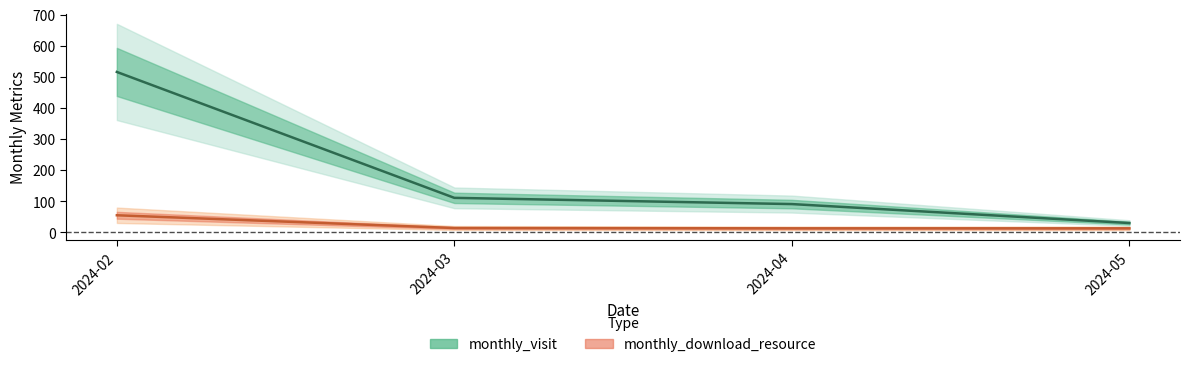

Rank the categories by monthly_download_resource value from lowest to highest.

2024-04, 2024-05, 2024-03, 2024-02